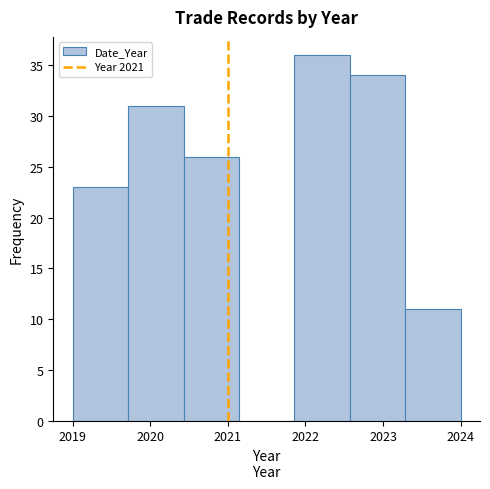

Over which range of the x-axis is the bar tallest?

2021.9 to 2022.6